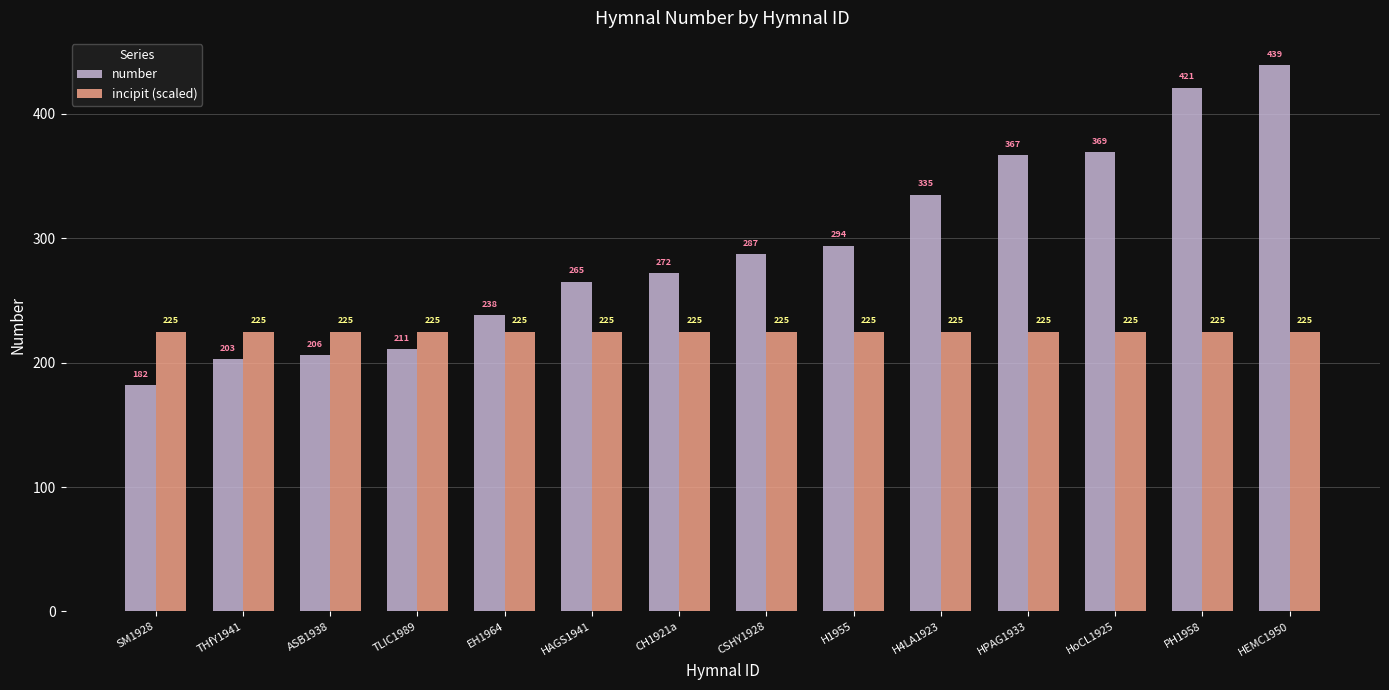

Are the bars horizontal?

No